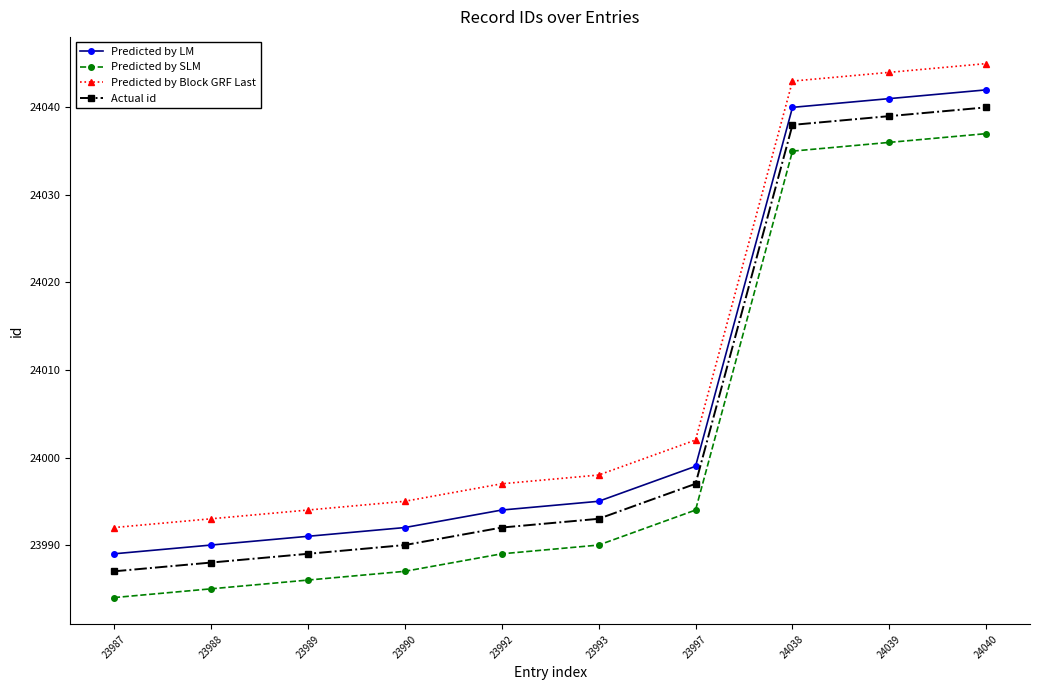

Where is Predicted by SLM nearest to the value 24010?

23997